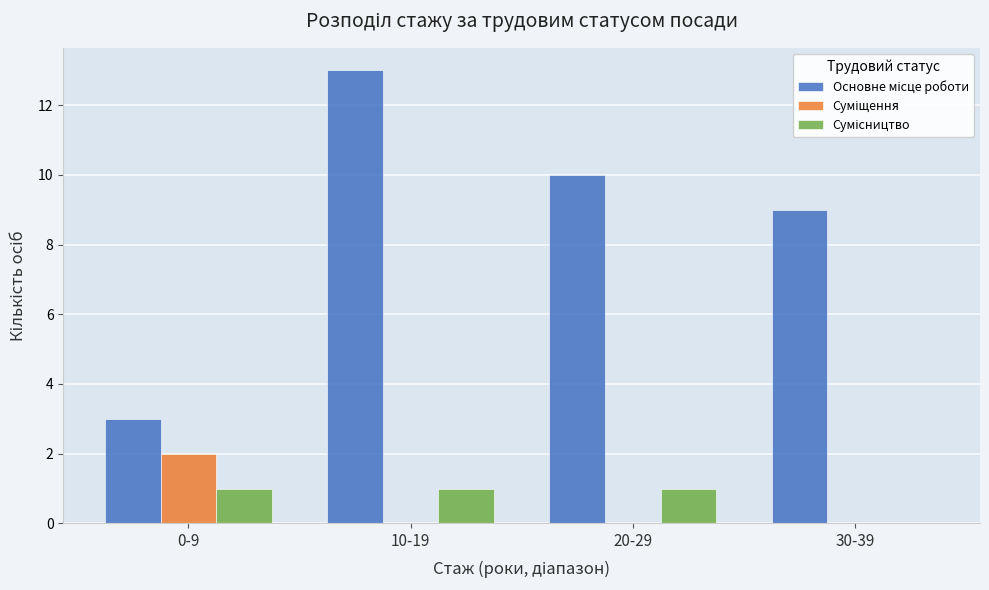

Which category has the highest value across all series?

10-19